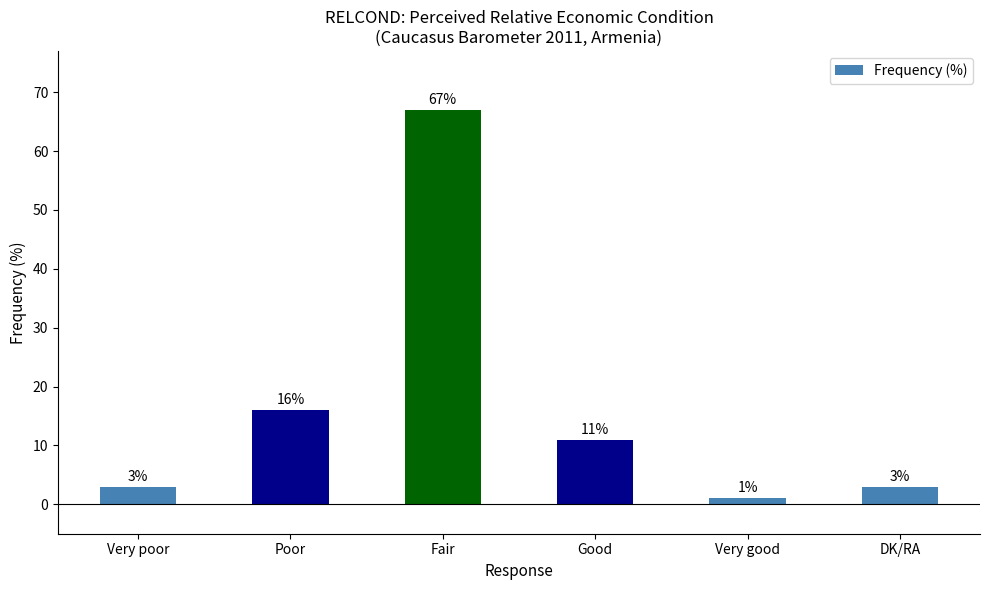

How many data points are less than 11?

3